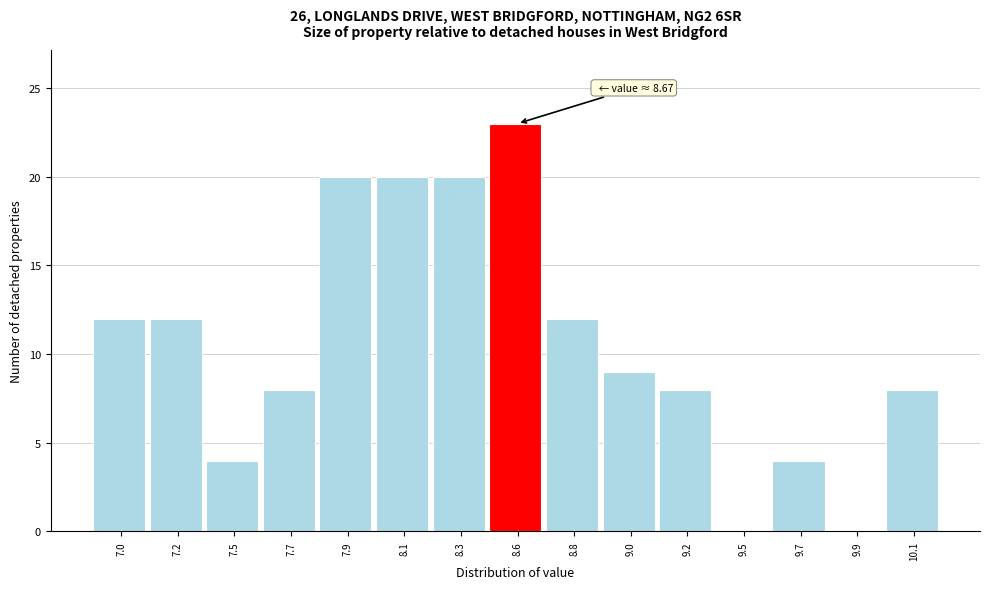

Reading left to right, transcribe all the data shown in this chart.

7.0=12	7.2=12	7.5=4	7.7=8	7.9=20	8.1=20	8.3=20	8.6=23	8.8=12	9.0=9	9.2=8	9.5=0	9.7=4	9.9=0	10.1=8